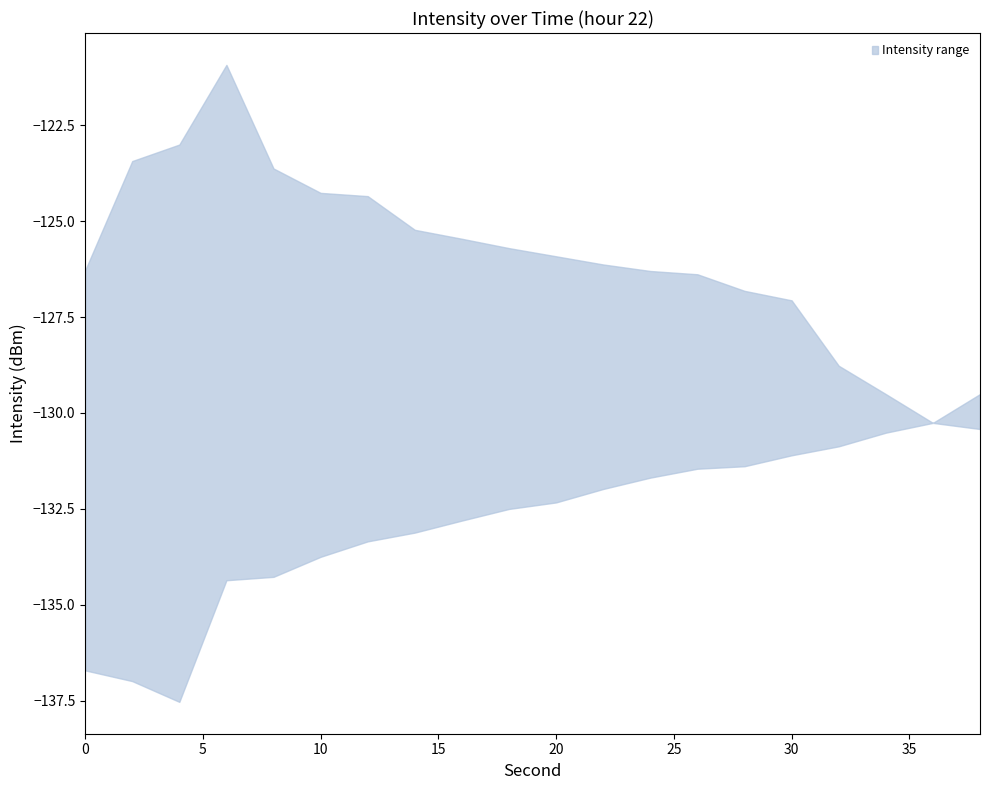

Reading right to left, list all the values displayed in this chart.

upper: 38=-130.4	36=-130.3	34=-129.5	32=-128.8	30=-127.1	28=-126.8	26=-126.4	24=-126.3	22=-126.1	20=-125.9	18=-125.7	16=-125.5	14=-125.2	12=-124.3	10=-124.3	8=-123.6	6=-120.9	4=-123.0	2=-123.4	0=-126.3
lower: 38=-129.5	36=-130.3	34=-130.5	32=-130.9	30=-131.1	28=-131.4	26=-131.5	24=-131.7	22=-132.0	20=-132.3	18=-132.5	16=-132.8	14=-133.1	12=-133.3	10=-133.7	8=-134.3	6=-134.4	4=-137.5	2=-137.0	0=-136.7